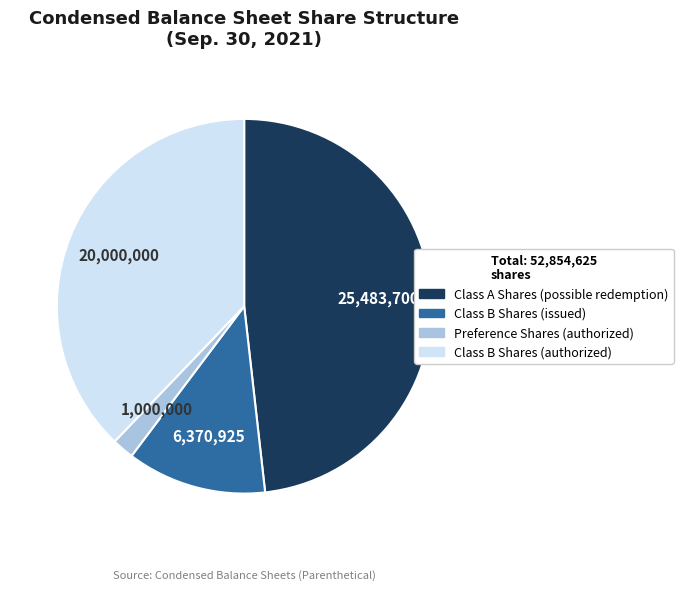

Is there any slice that represents more than half of the pie?

No